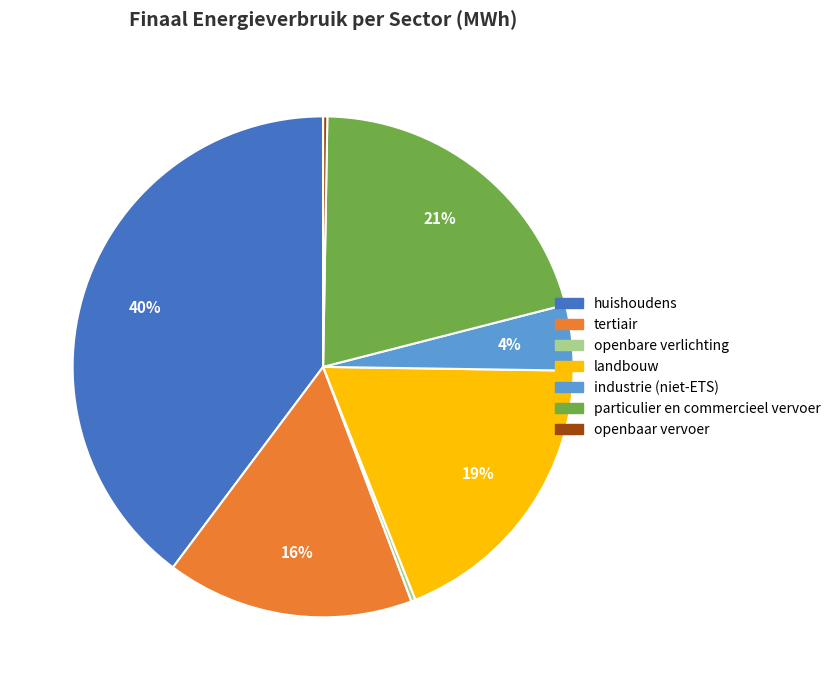

Does any single category account for the majority?

No